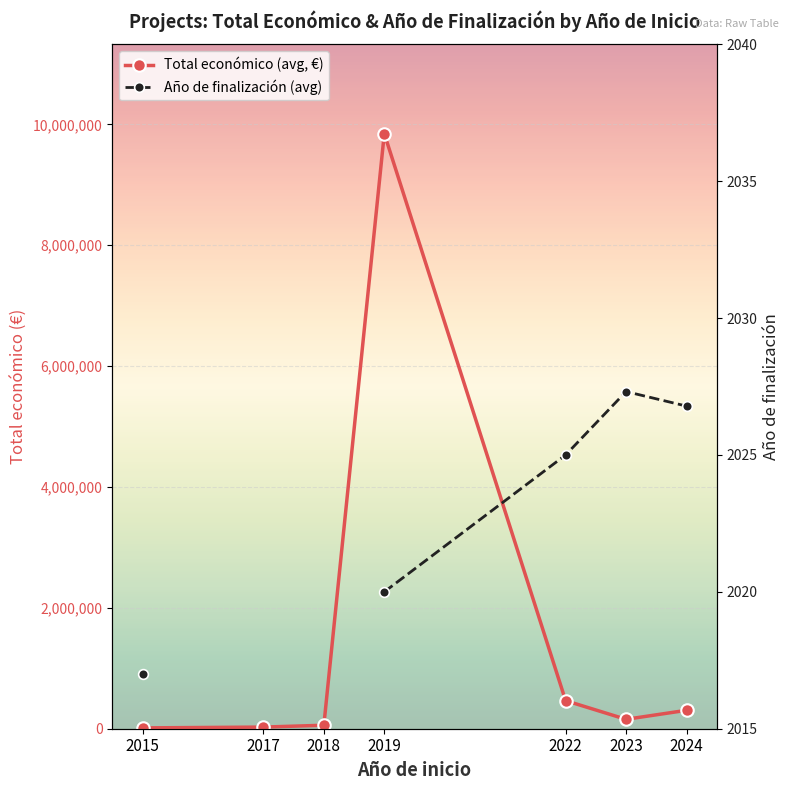

Count the number of categories in the chart.

7